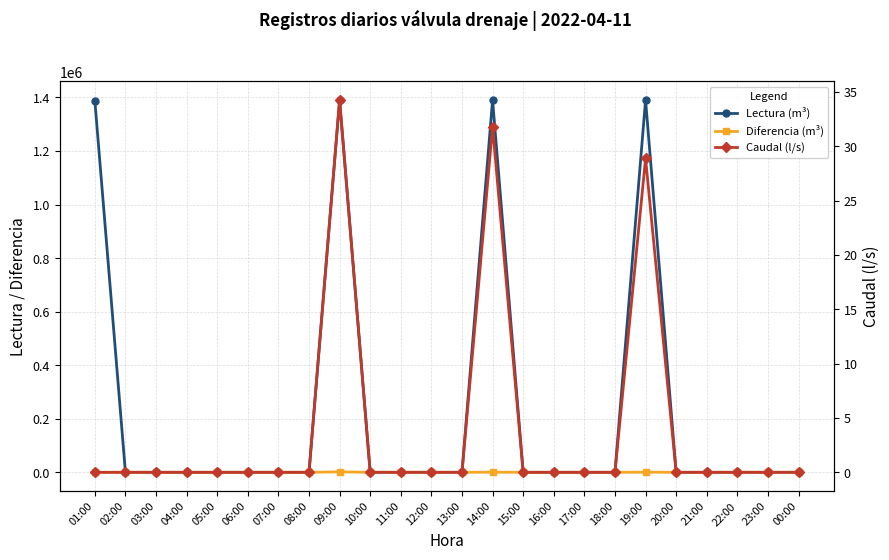

Is this an area chart (filled region under the line)?

No